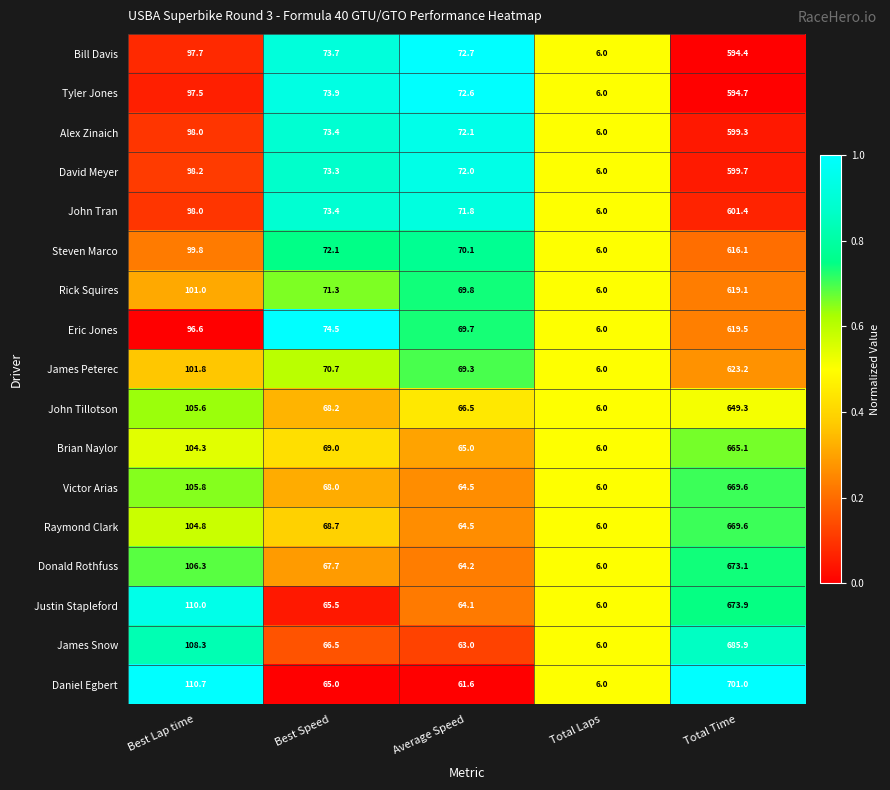

At which category is the sum across all series the highest?

Total Time